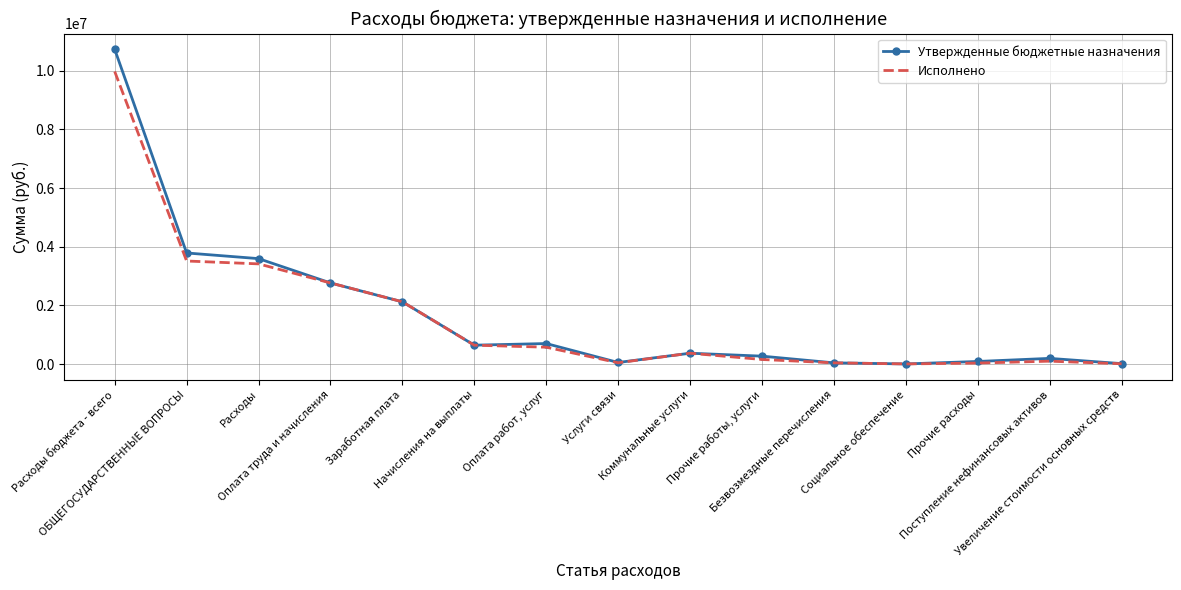

Rank the series by their average value, from lowest to highest.

Исполнено, Утвержденные бюджетные назначения